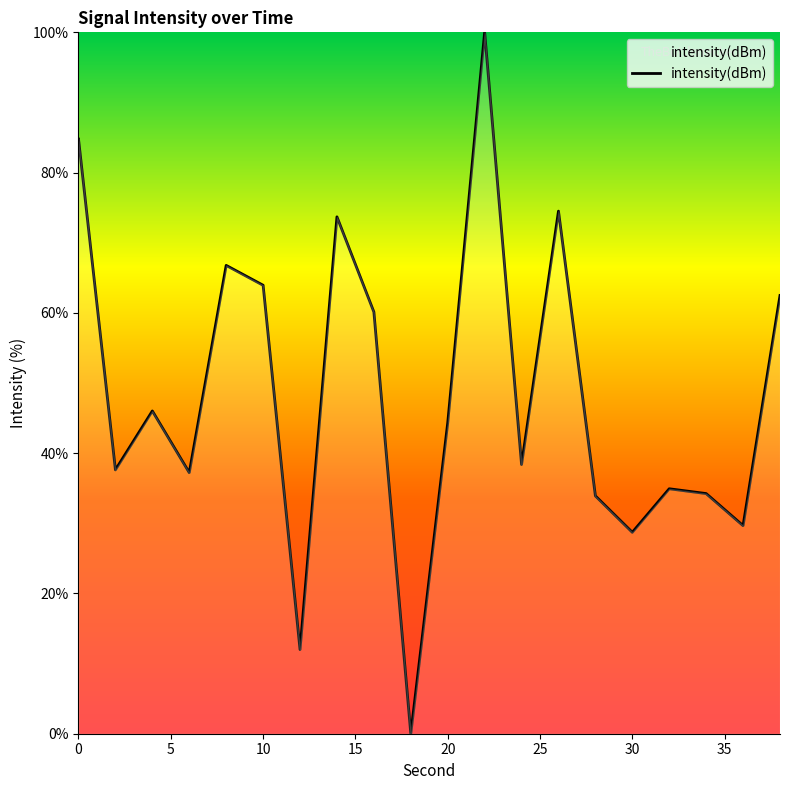

What is the greatest value displayed?

100.0